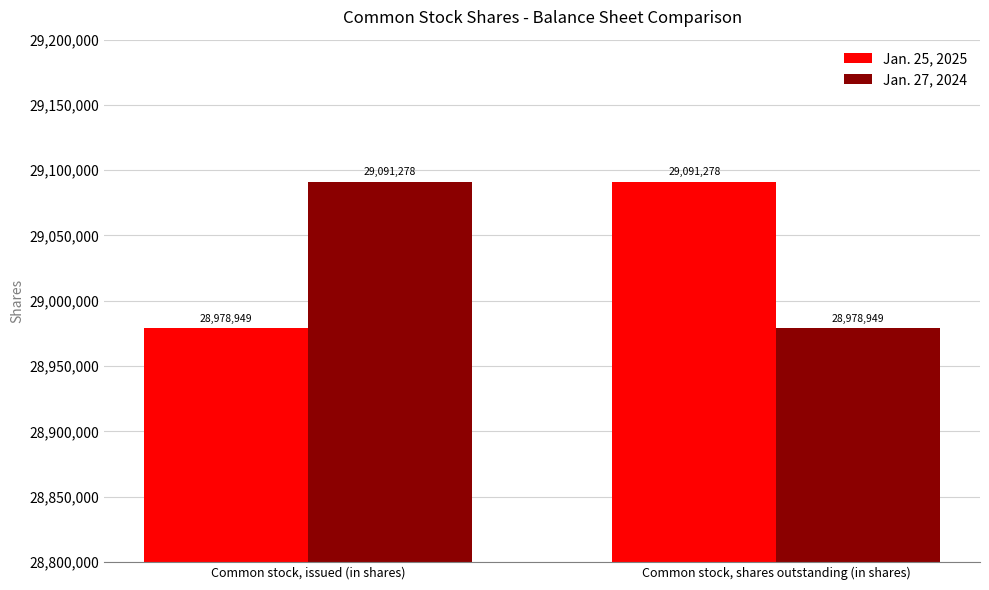

What is the highest value of the Jan. 25, 2025 series?

29091278